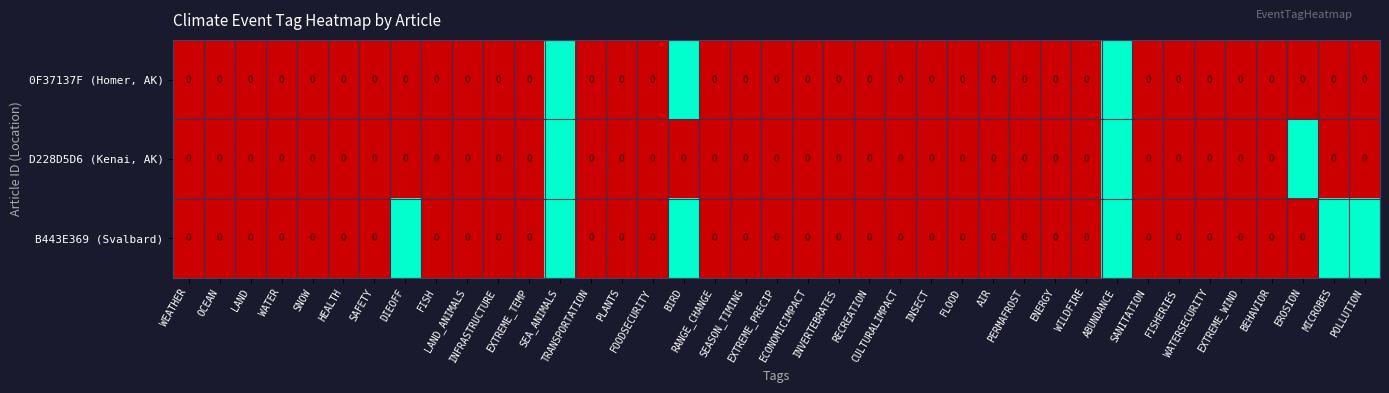

What is the sum of all 0F37137F (Homer, AK) values?

3